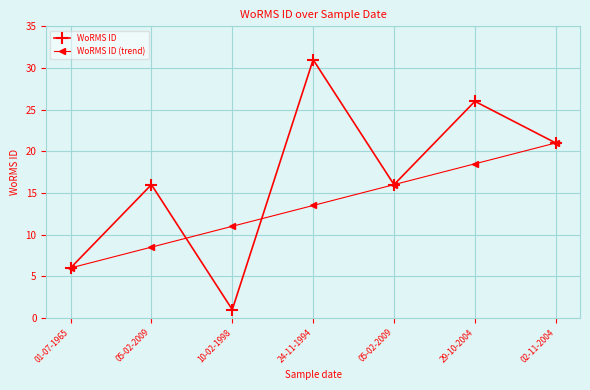

The value of WoRMS ID (trend) at 05-02-2009 is 16.0. True or false?

True